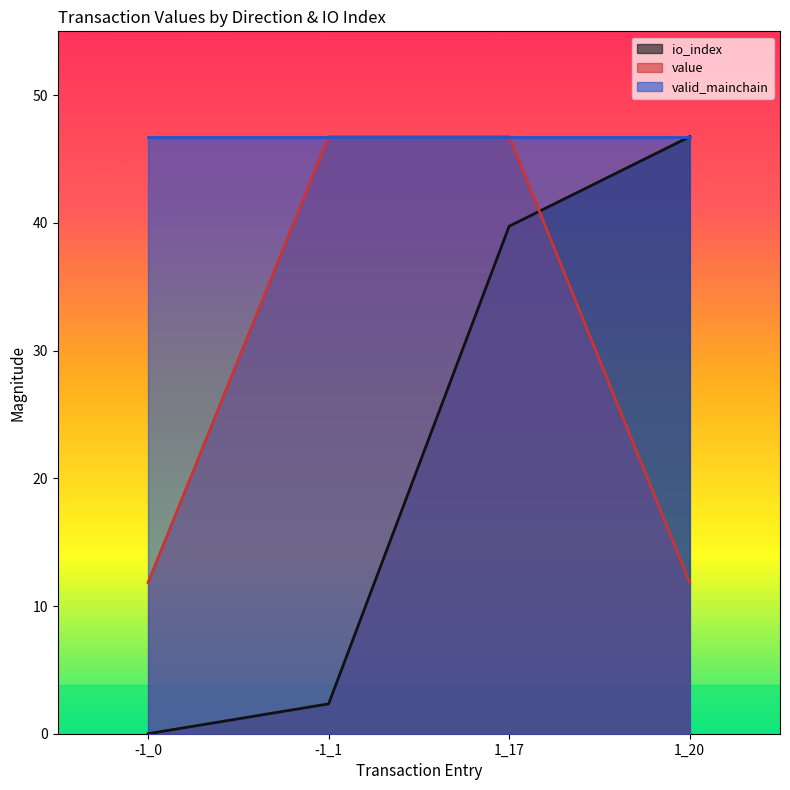

What position from the left is 1_20?

4